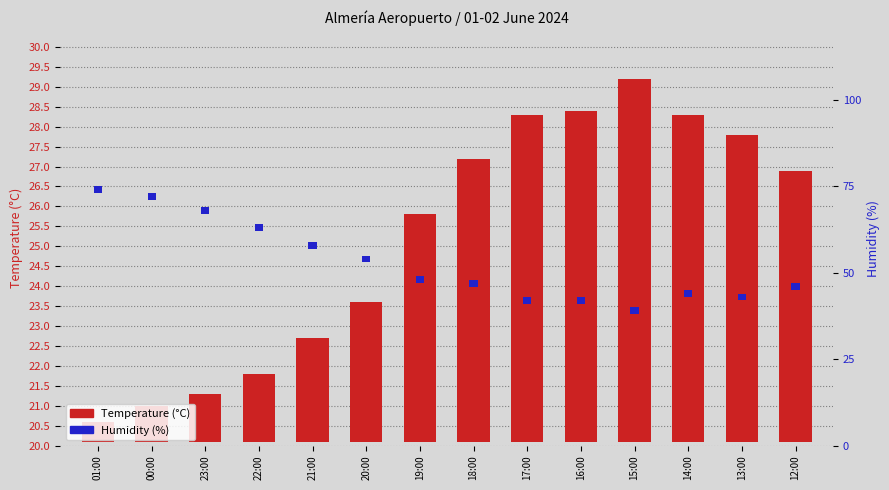

What are all the series names shown in the legend?

Temperature (°C), Humidity (%)